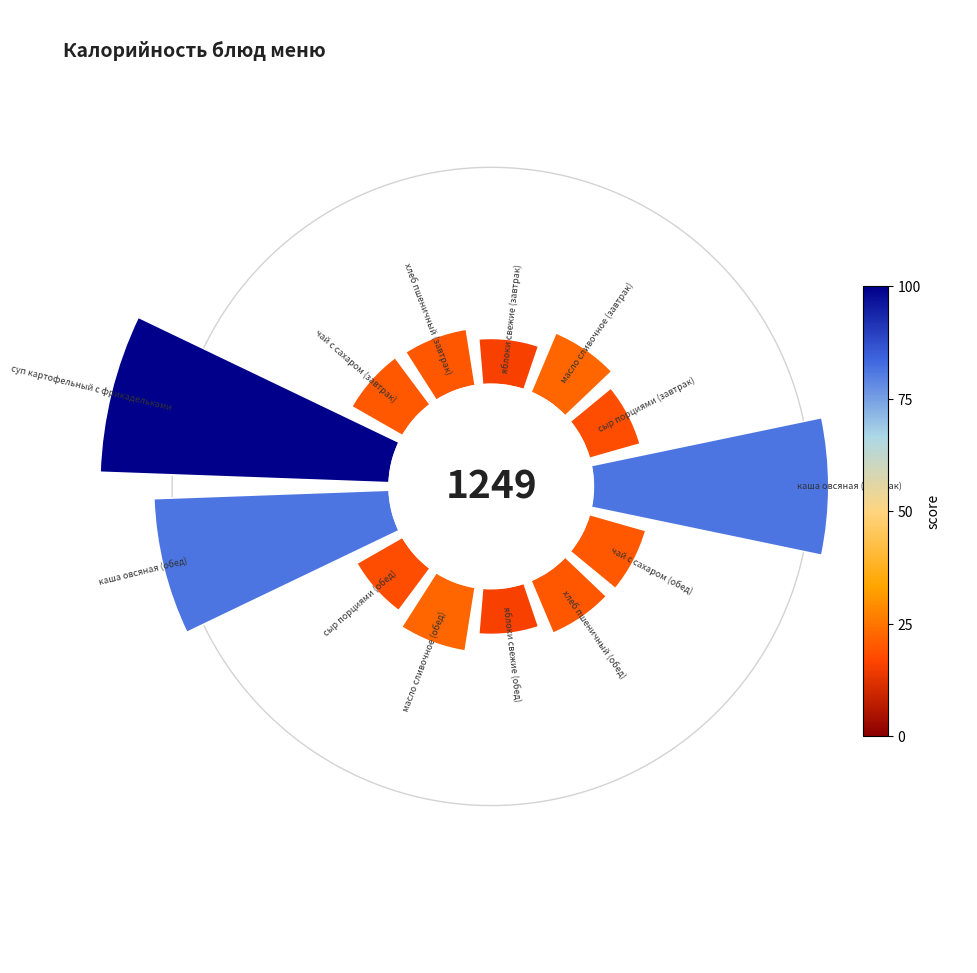

Is 12 the majority of the pie?

No